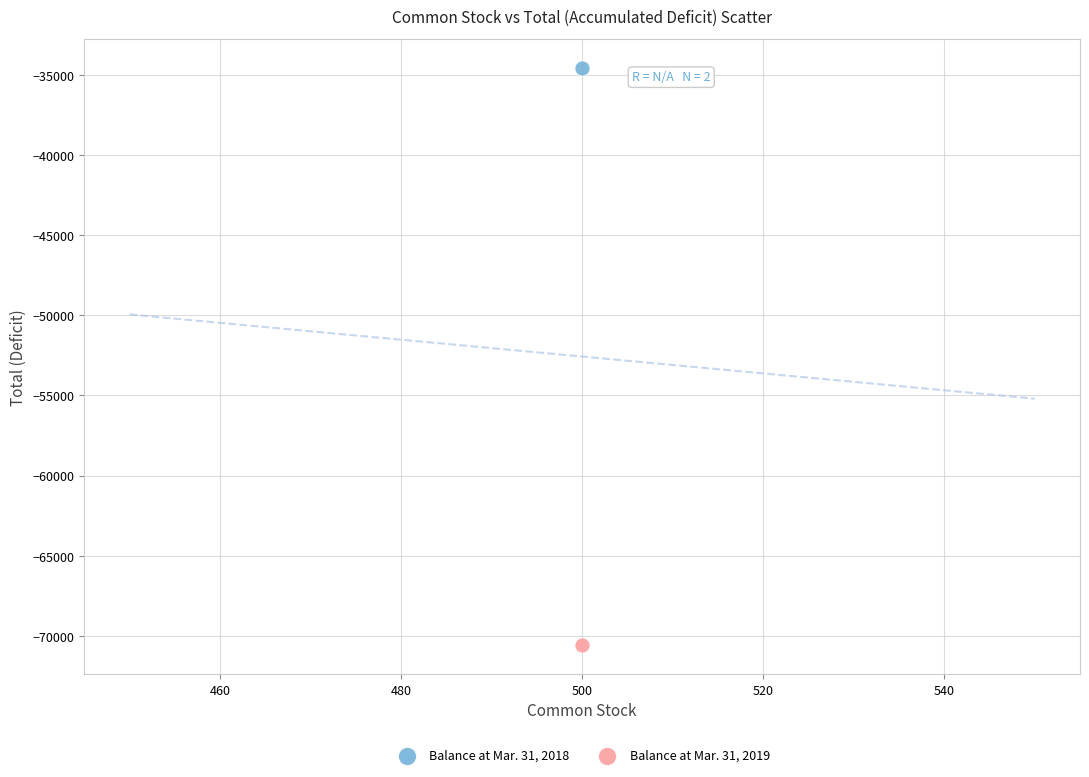

Which series contains the lowest Y value?

Balance at Mar. 31, 2019